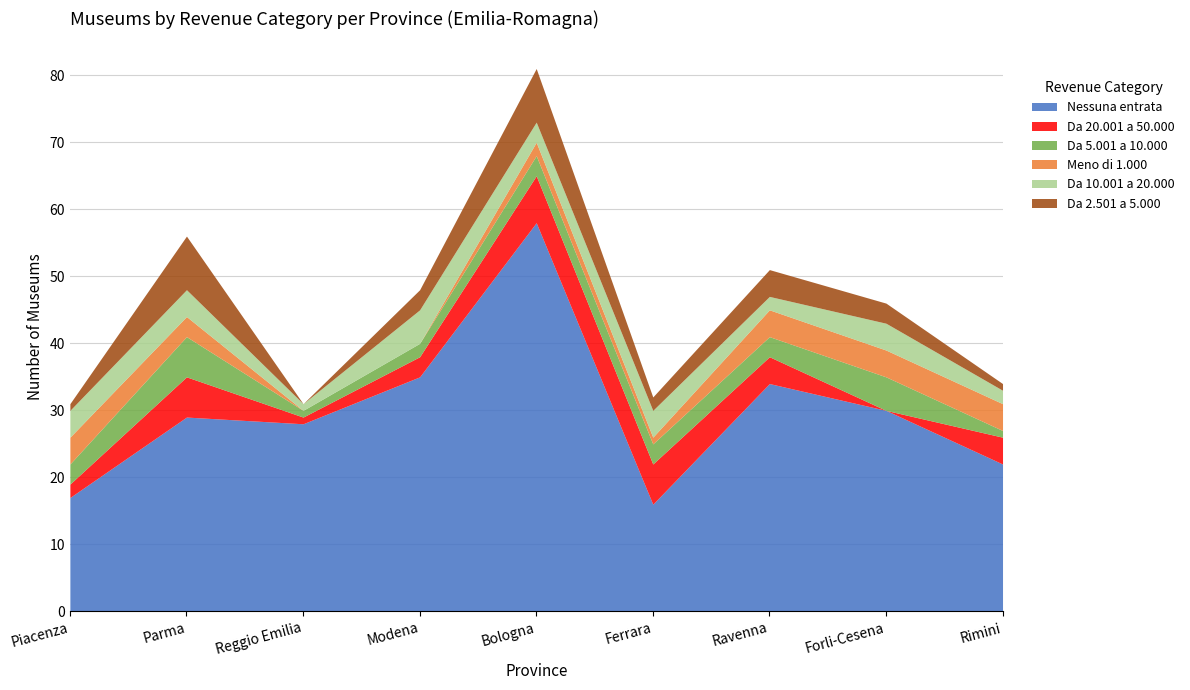

What are all the series names shown in the legend?

Nessuna entrata, Da 20.001 a 50.000, Da 5.001 a 10.000, Meno di 1.000, Da 10.001 a 20.000, Da 2.501 a 5.000